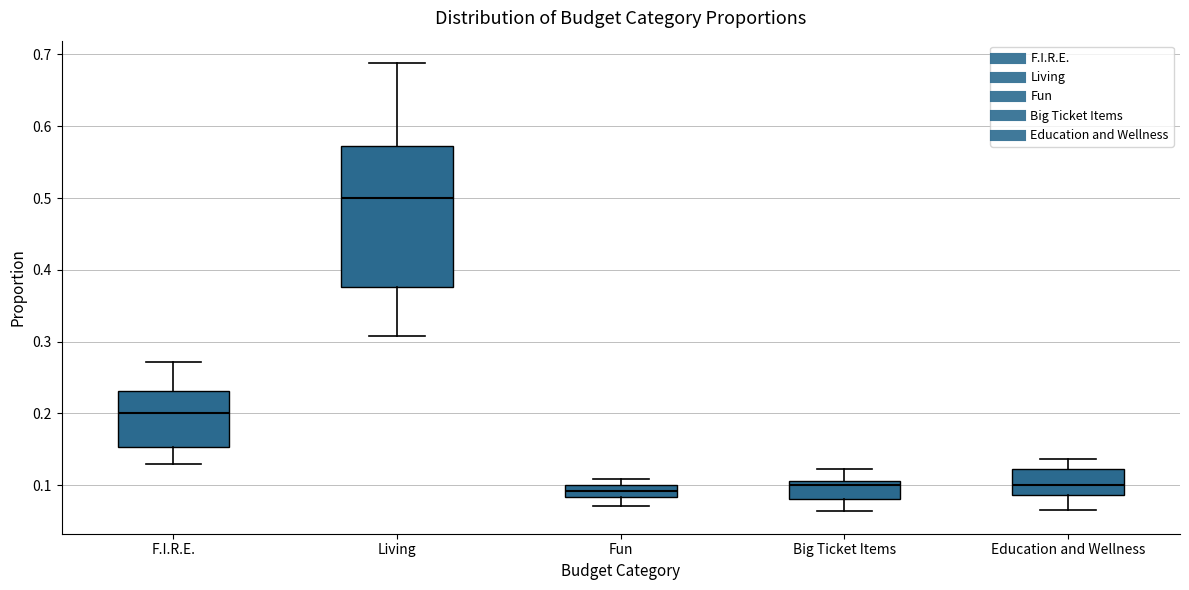

Which box's median line is the highest?

Living